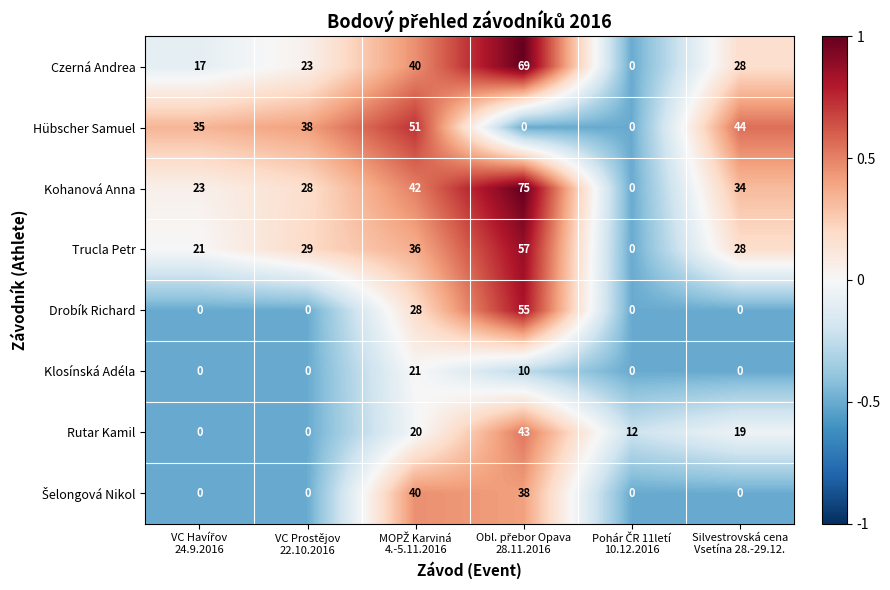

What is the difference between the highest and lowest values at VC Prostějov
22.10.2016?

38